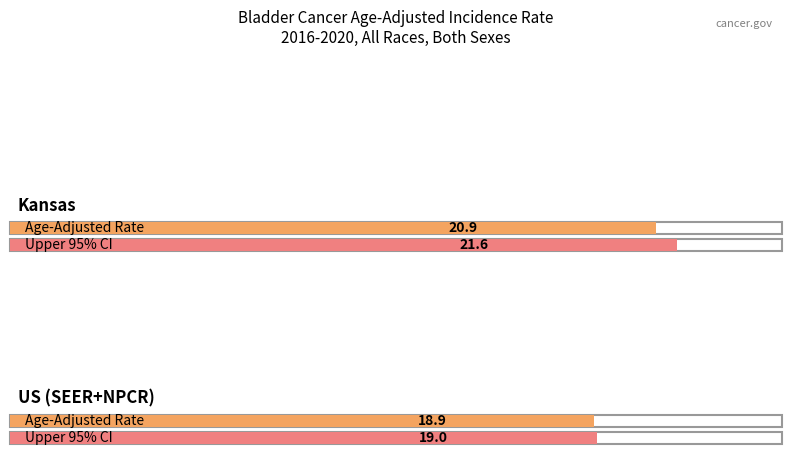

What is the difference between the maximum and minimum values in the Age-Adjusted Rate series?

2.0